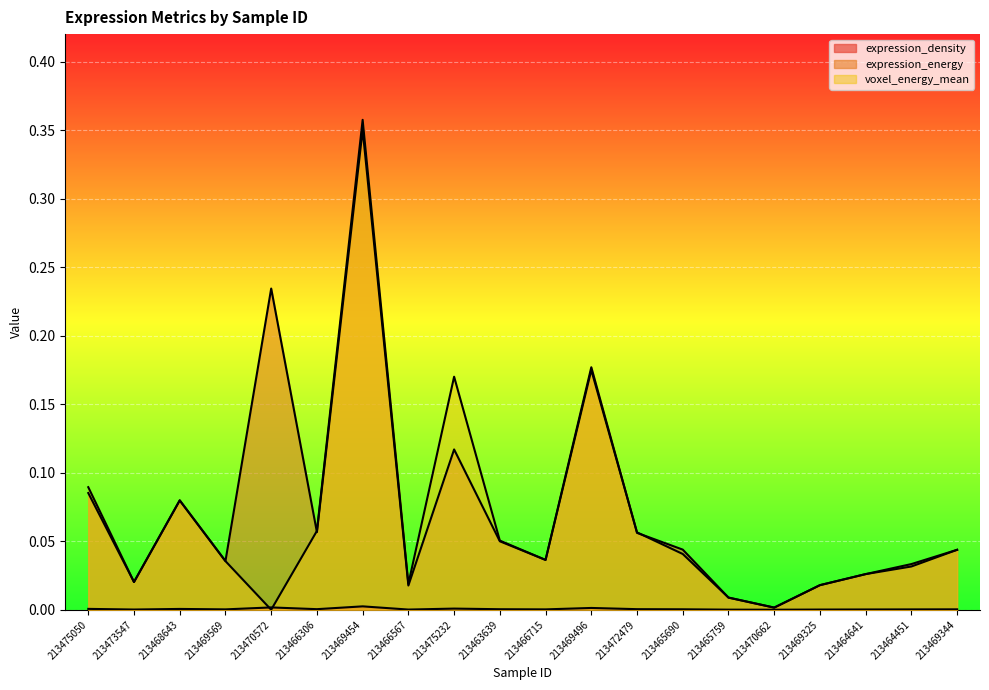

Which series has the largest total across all categories?

expression_energy